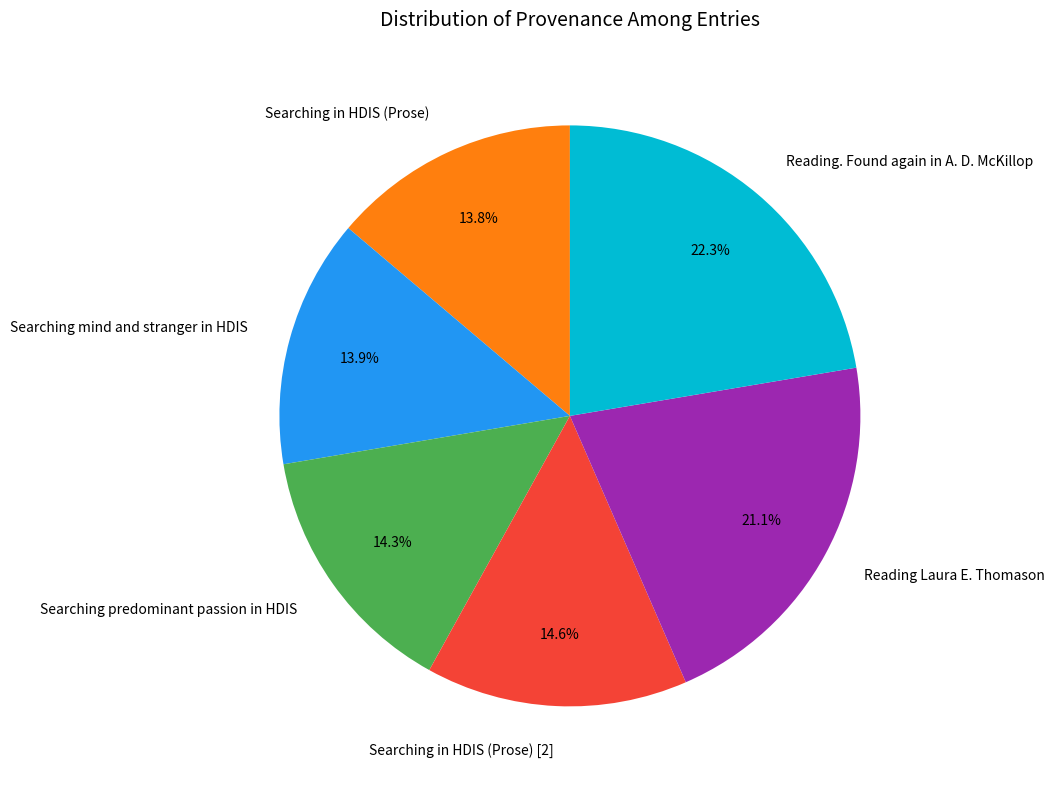

To the nearest percent, what portion does Searching mind and stranger in HDIS represent?

14%